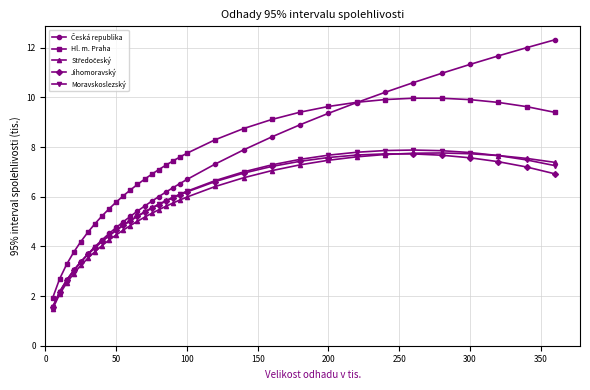

True or false: Hl. m. Praha and Moravskoslezský intersect in this chart.

False